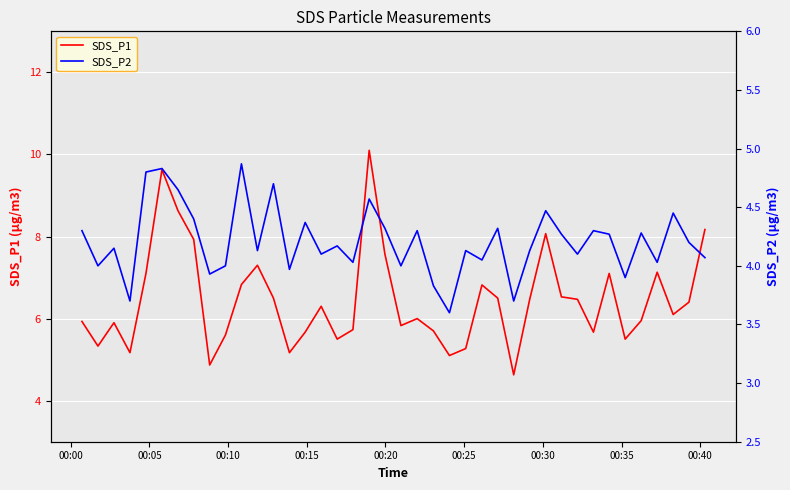

What is the lowest value of the SDS_P1 series?

4.6